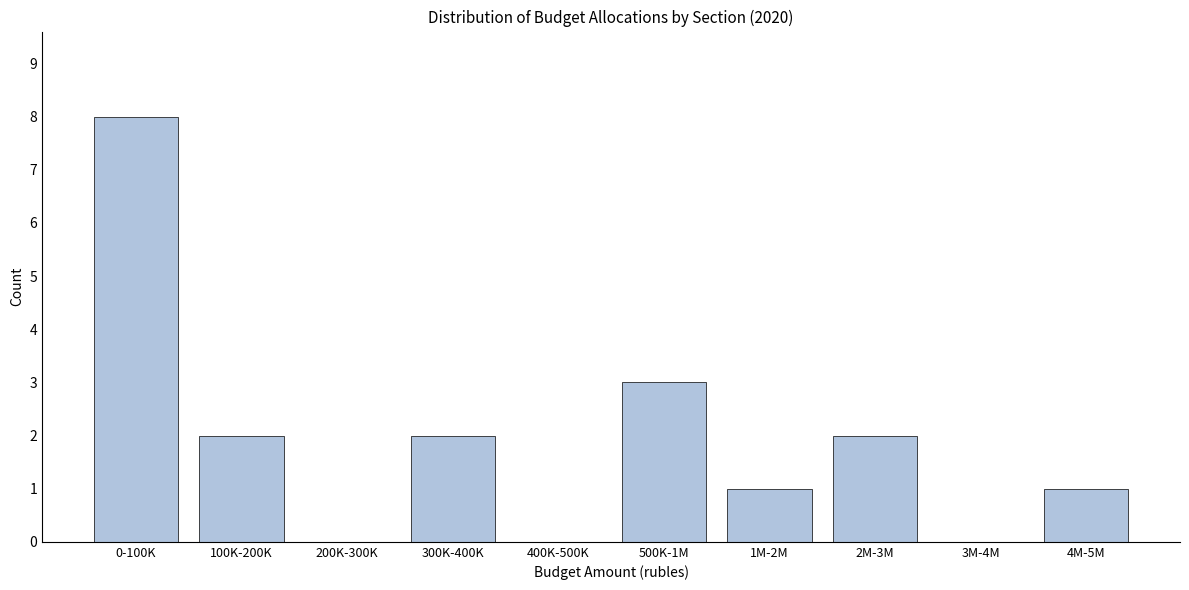

Reading left to right, extract all data points from this chart.

0-100K=8	100K-200K=2	200K-300K=0	300K-400K=2	400K-500K=0	500K-1M=3	1M-2M=1	2M-3M=2	3M-4M=0	4M-5M=1